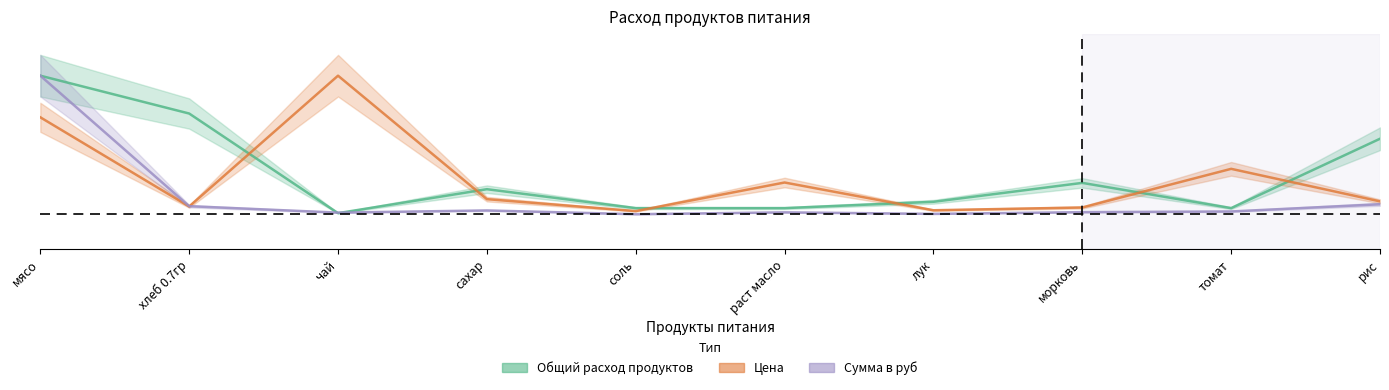

Rank the categories by Общий расход продуктов value from highest to lowest.

мясо, хлеб 0.7гр, рис, морковь, сахар, лук, соль, раст масло, томат, чай